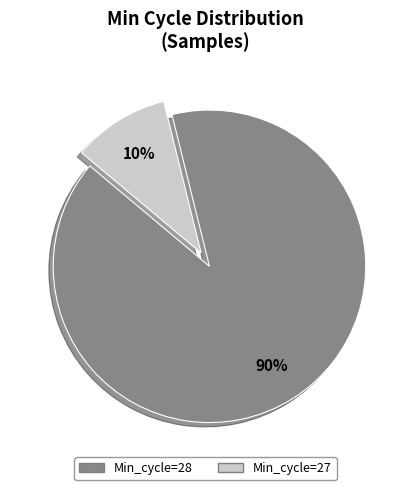

To the nearest percent, what is the average slice percentage?

50%